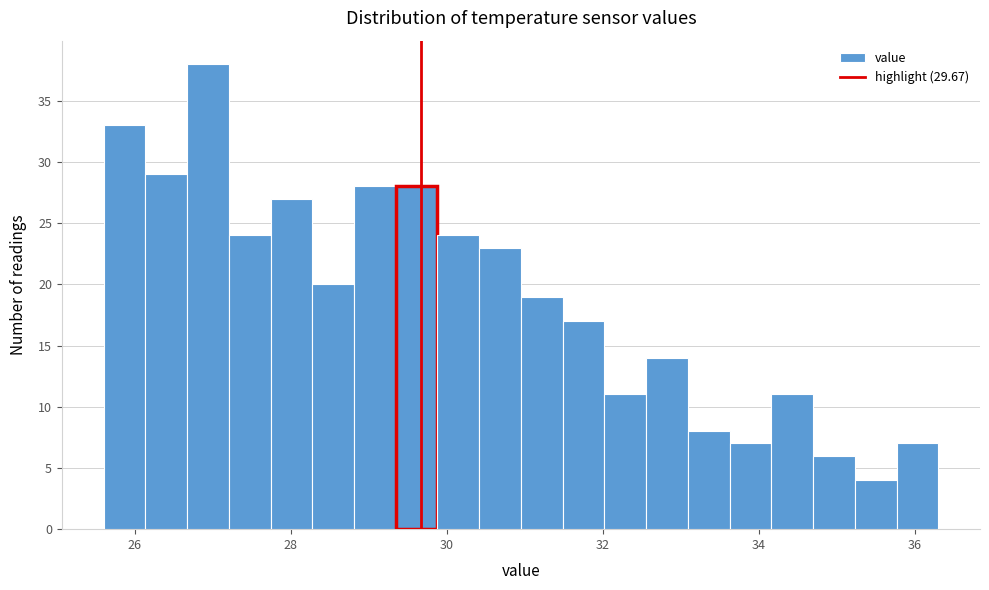

Read against the x-axis, roughly where is the centre of the tallest bar?

27.0